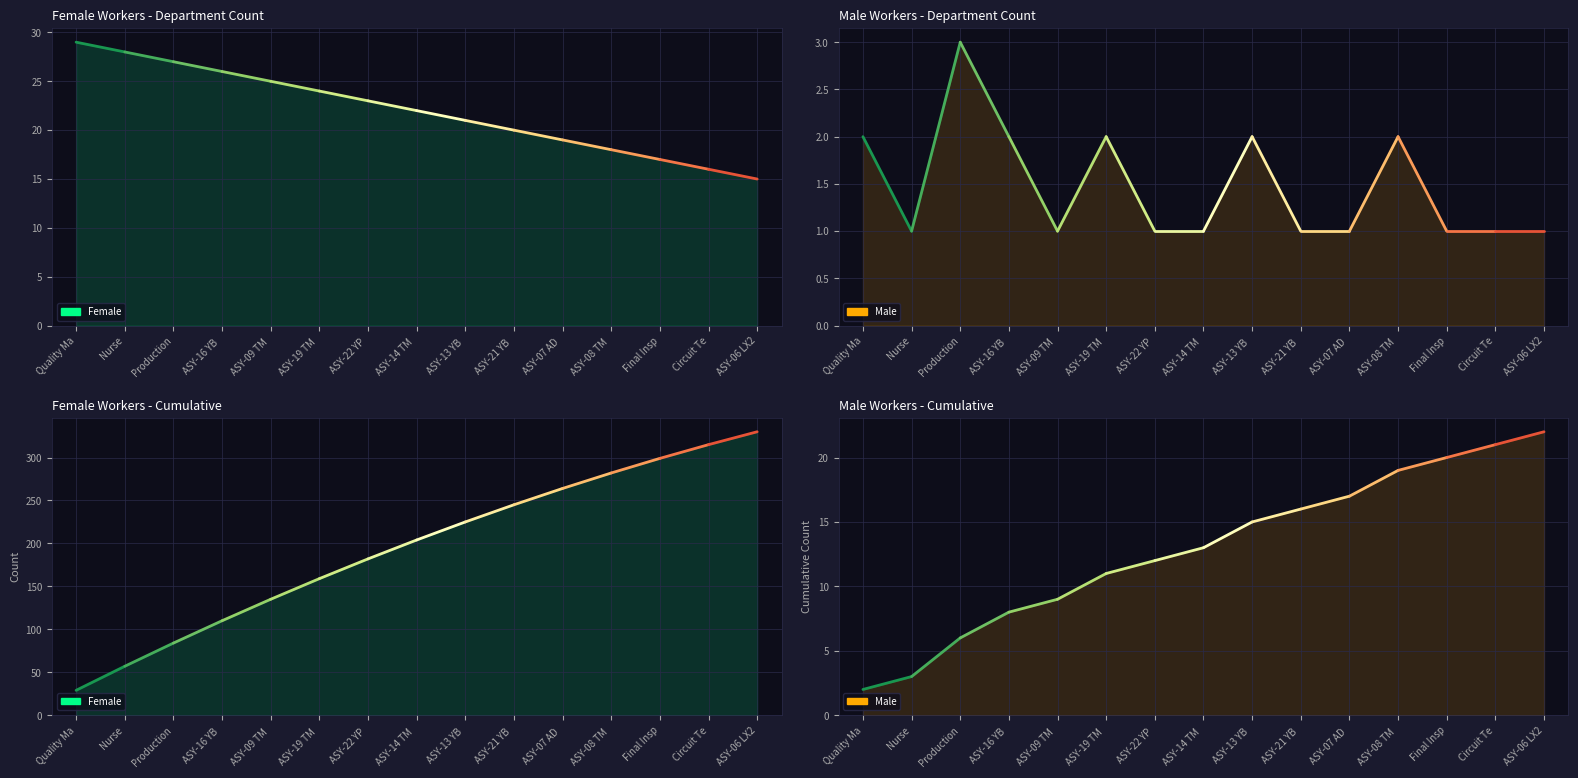

Reading left to right, extract all data points from this chart.

Female: Quality Ma=29	Nurse=57	Production=84	ASY-16 YB =110	ASY-09 TM =135	ASY-19 TM =159	ASY-22 YP =182	ASY-14 TM =204	ASY-13 YB =225	ASY-21 YB =245	ASY-07 AD =264	ASY-08 TM =282	Final Insp=299	Circuit Te=315	ASY-06 LX2=330
Male: Quality Ma=2	Nurse=3	Production=6	ASY-16 YB =8	ASY-09 TM =9	ASY-19 TM =11	ASY-22 YP =12	ASY-14 TM =13	ASY-13 YB =15	ASY-21 YB =16	ASY-07 AD =17	ASY-08 TM =19	Final Insp=20	Circuit Te=21	ASY-06 LX2=22